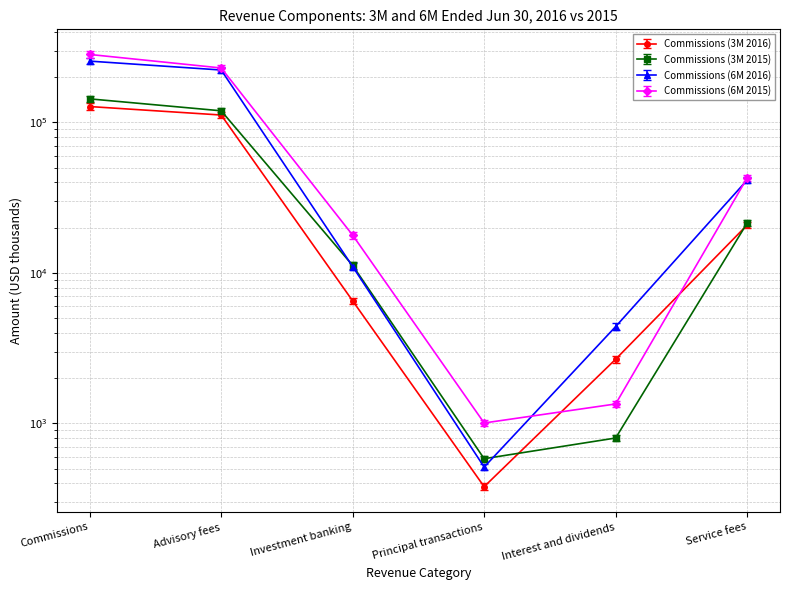

Which series changed the most between Principal transactions and Service fees?

Commissions (6M 2015)